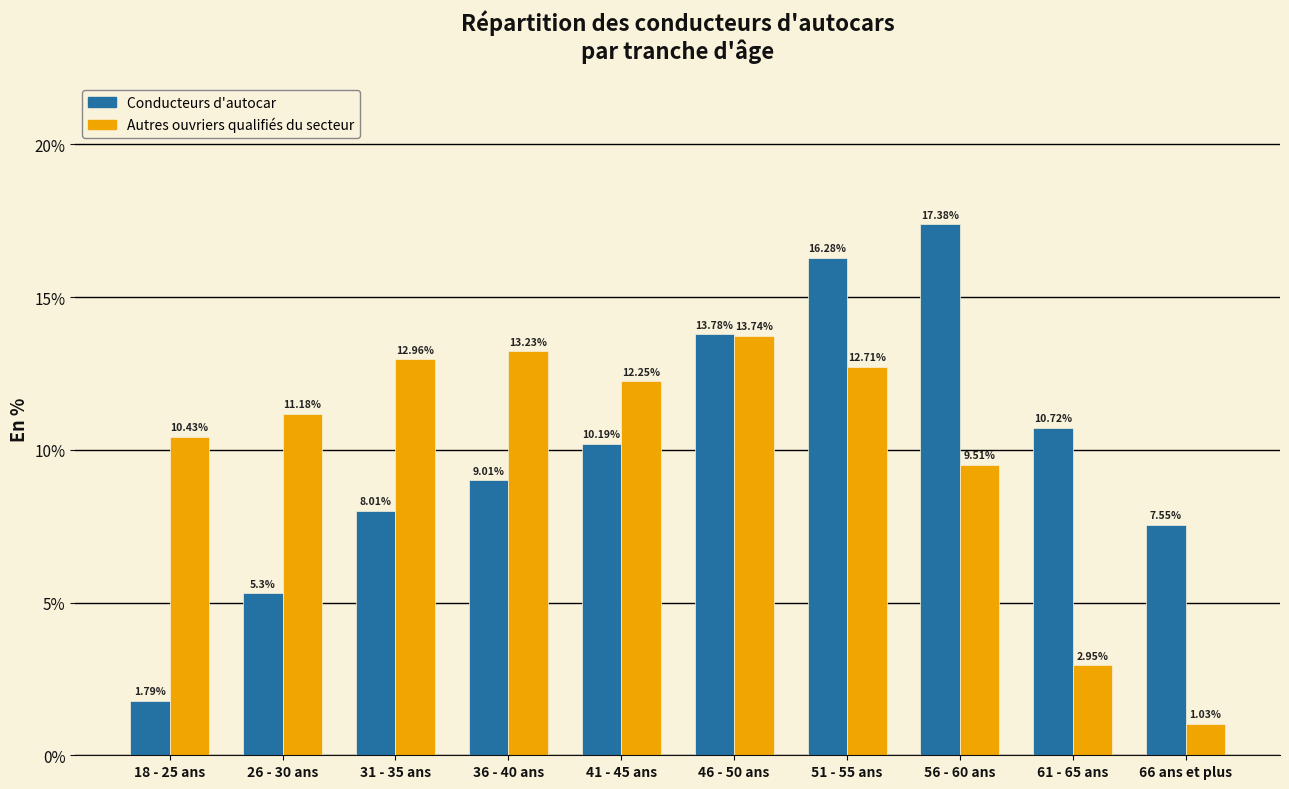

At which category is the sum across all series the highest?

51 - 55 ans